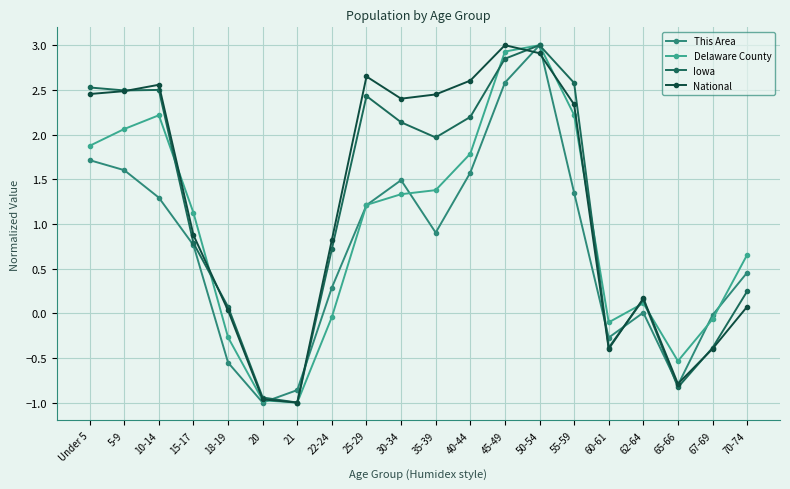

The Iowa series shows -0.9 at 20. True or false?

True